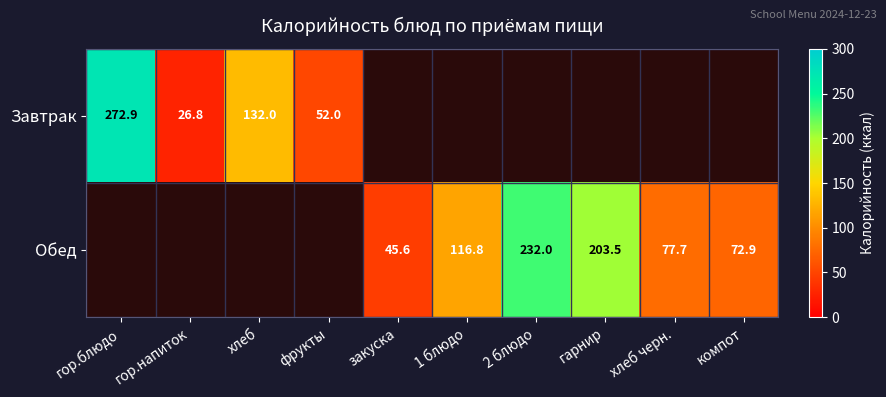

Which category has the lowest value across all series?

гор.напиток